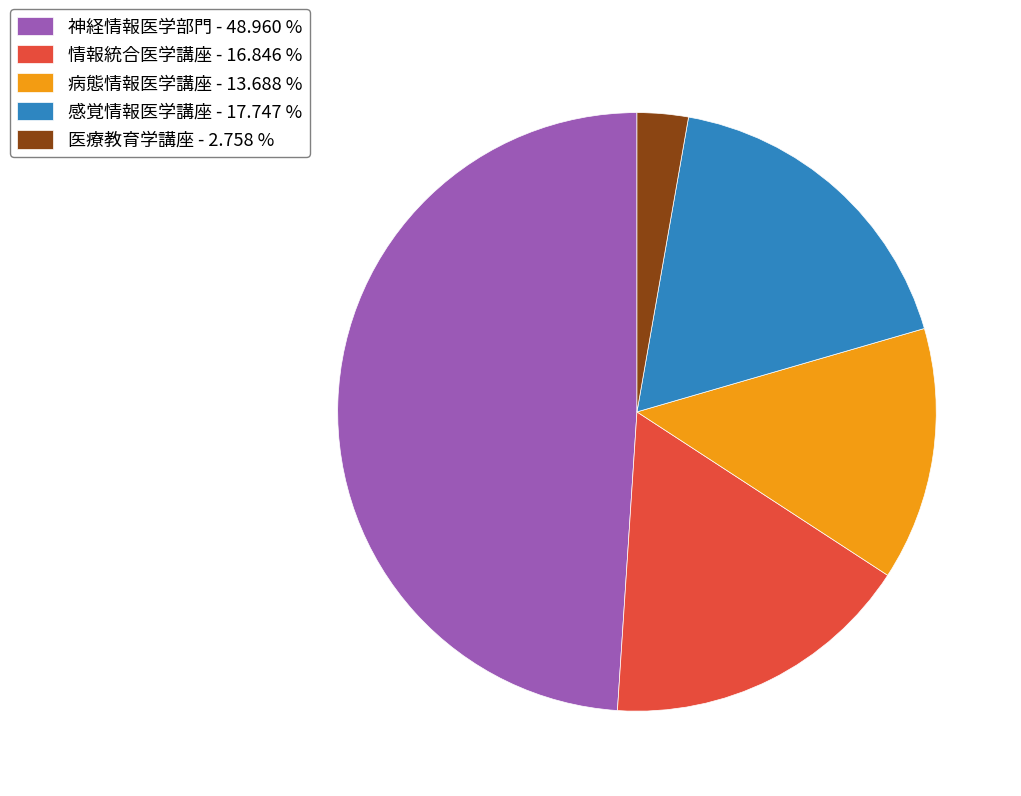

Which has a higher value, 病態情報医学講座 - 13.688 % or 医療教育学講座 - 2.758 %?

病態情報医学講座 - 13.688 %